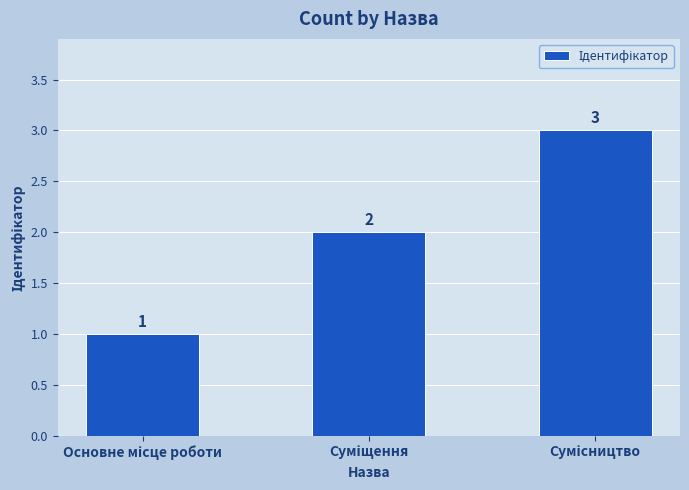

What is the greatest value displayed?

3